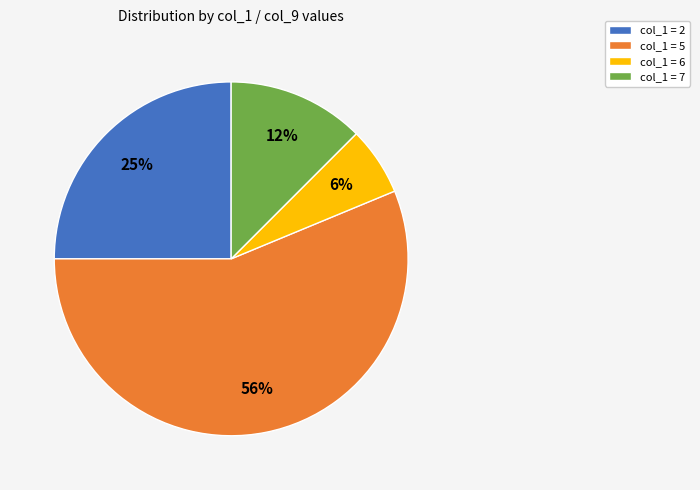

Combined, do col_1 = 6 and col_1 = 2 account for over 50%?

No